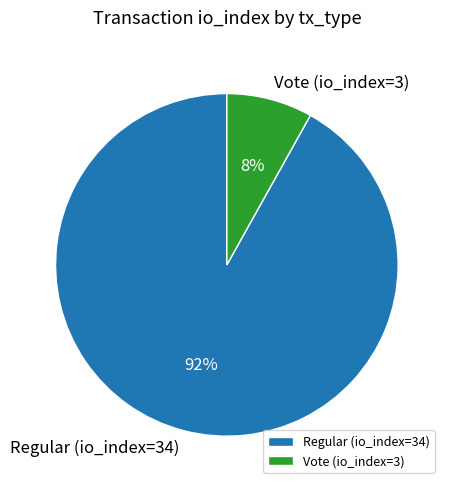

Which category has the biggest portion of the pie?

Regular (io_index=34)